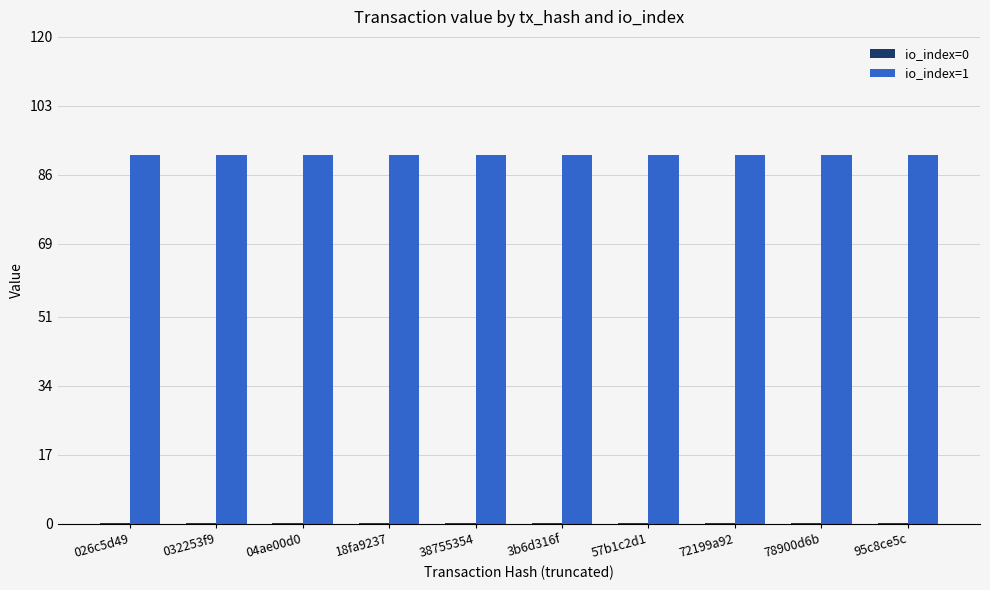

The value of io_index=1 at 3b6d316f is 91.0. True or false?

True